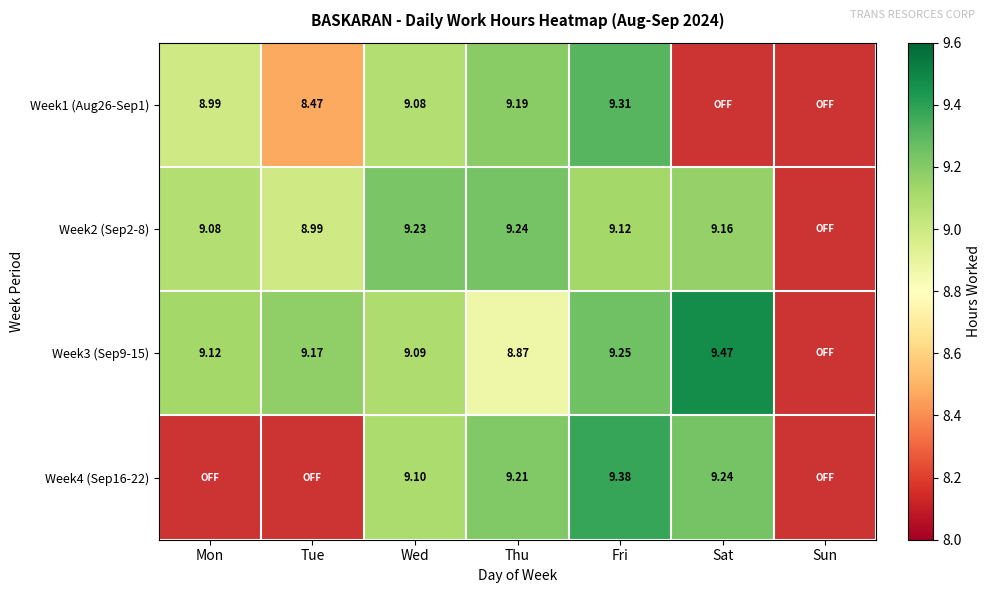

How many values in Week3 (Sep9-15) are above zero?

6